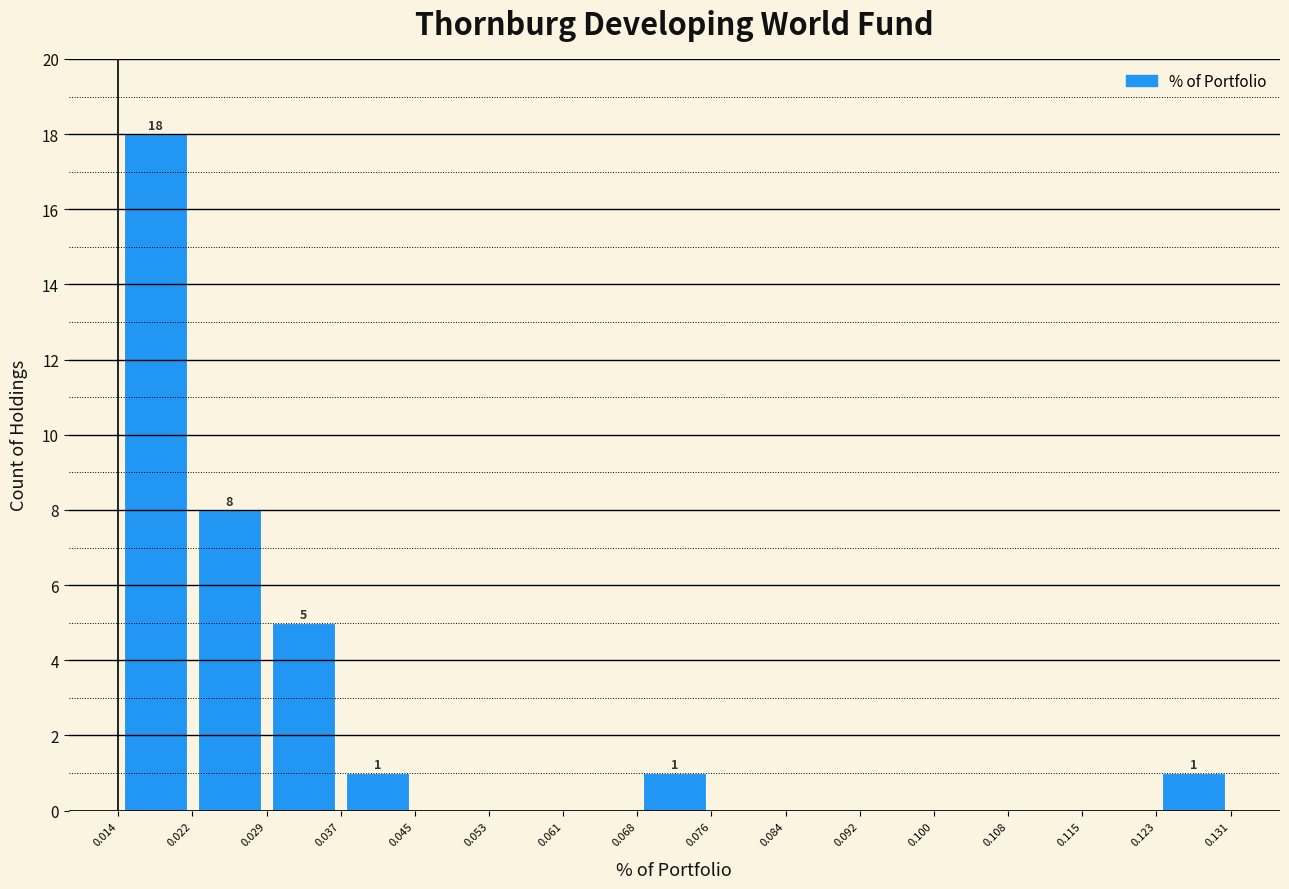

Over which range of the x-axis is the bar tallest?

0.014 to 0.022